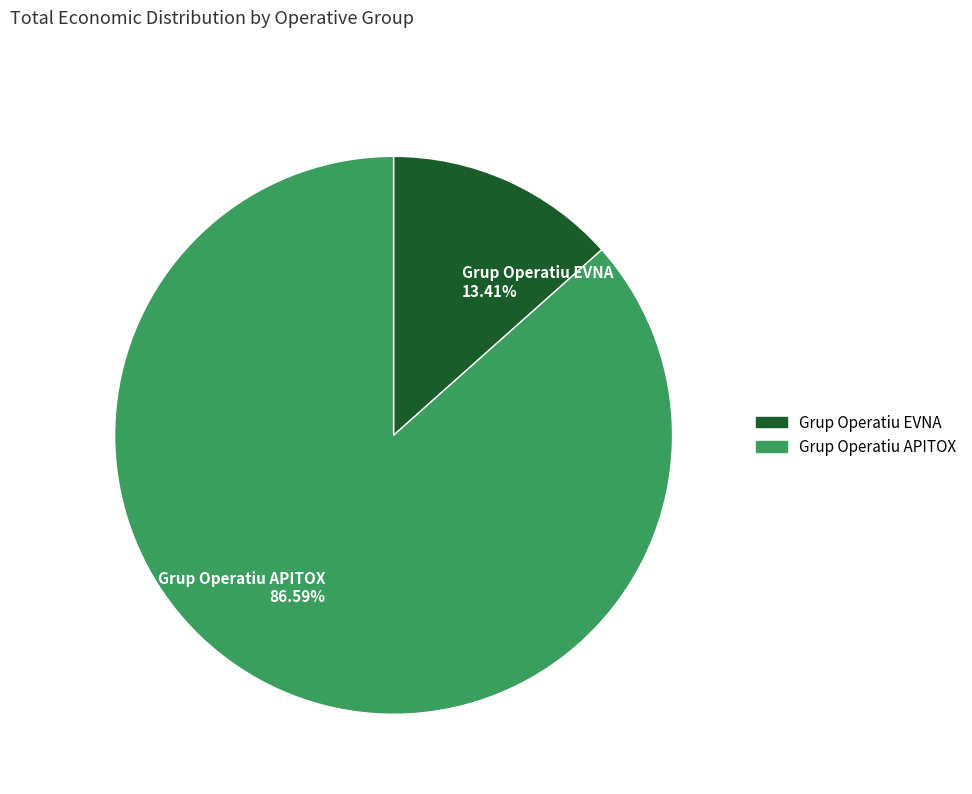

To the nearest percent, what is the difference between the Grup Operatiu APITOX and Grup Operatiu EVNA slice percentages?

73%